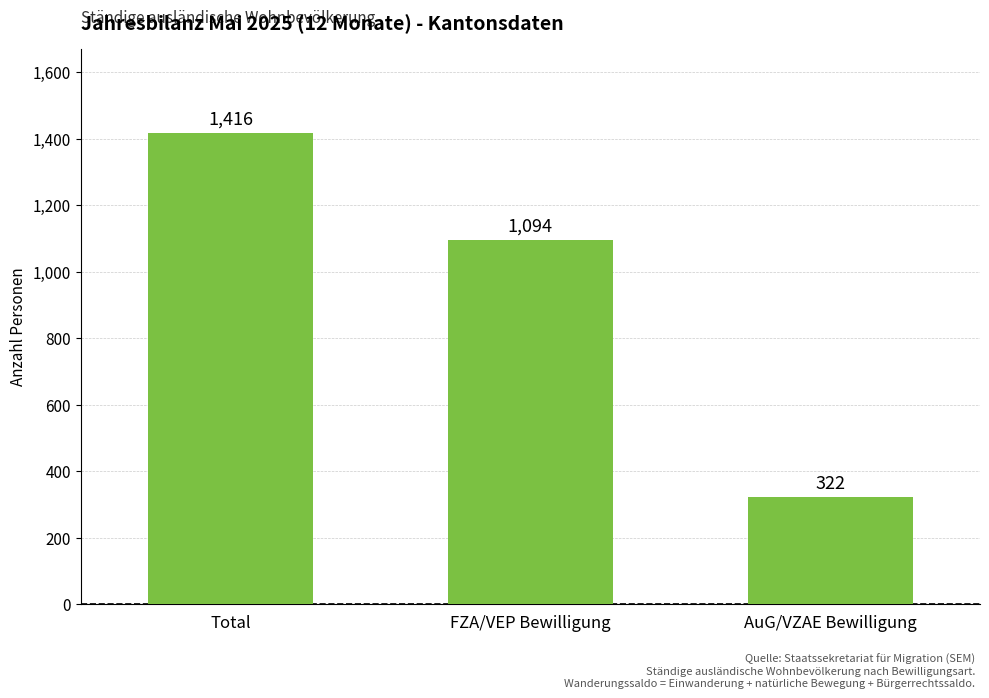

What is the sum of the values at FZA/VEP Bewilligung and Total?

2510